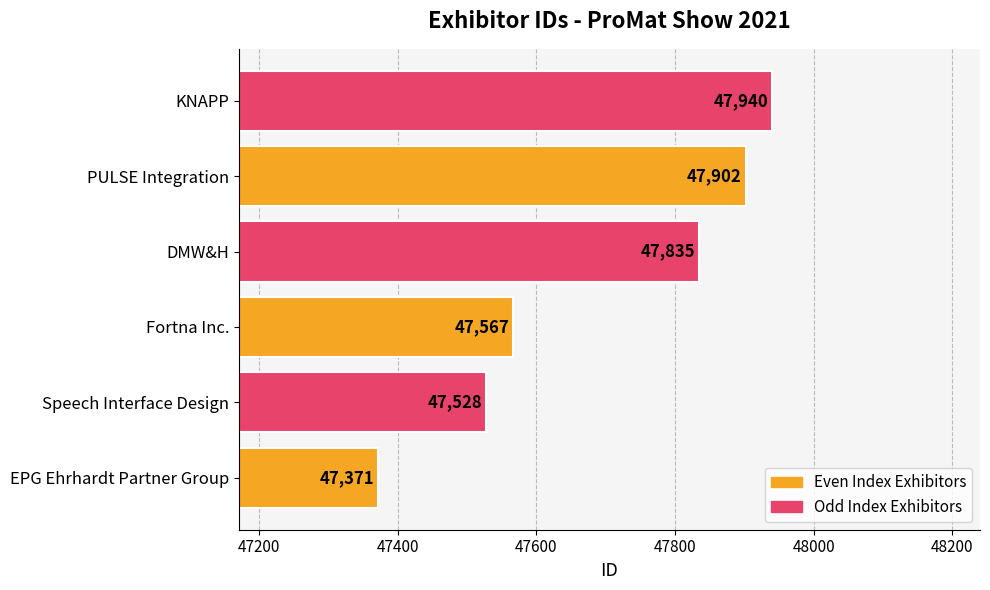

At which label is the value closest to 47655?

Fortna Inc.